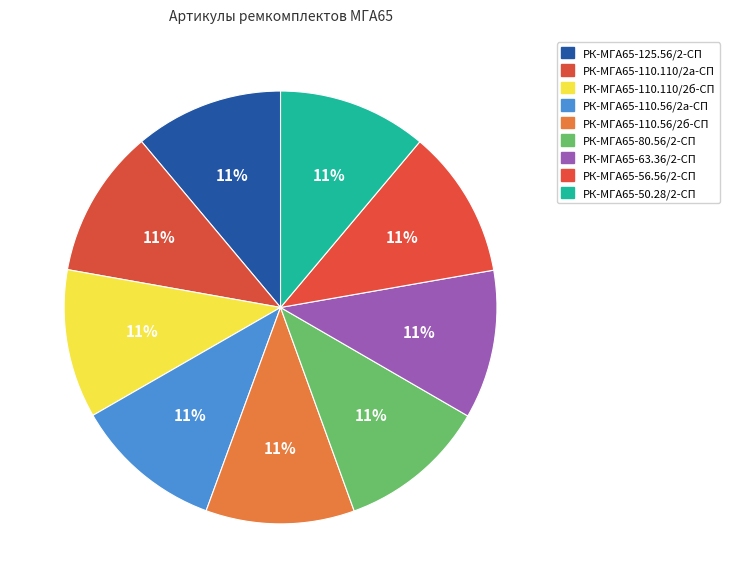

To the nearest percent, what portion does РК-МГА65-110.56/2б-СП represent?

11%